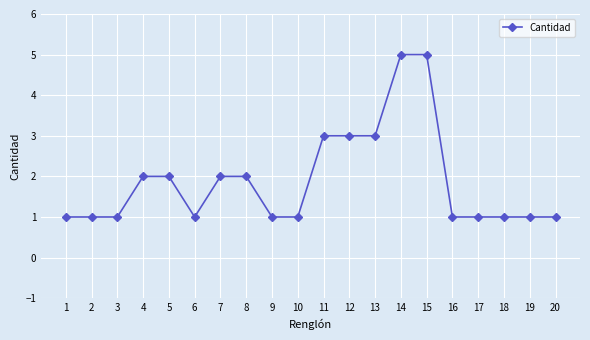

What is the value of the 1st point from the left?

1